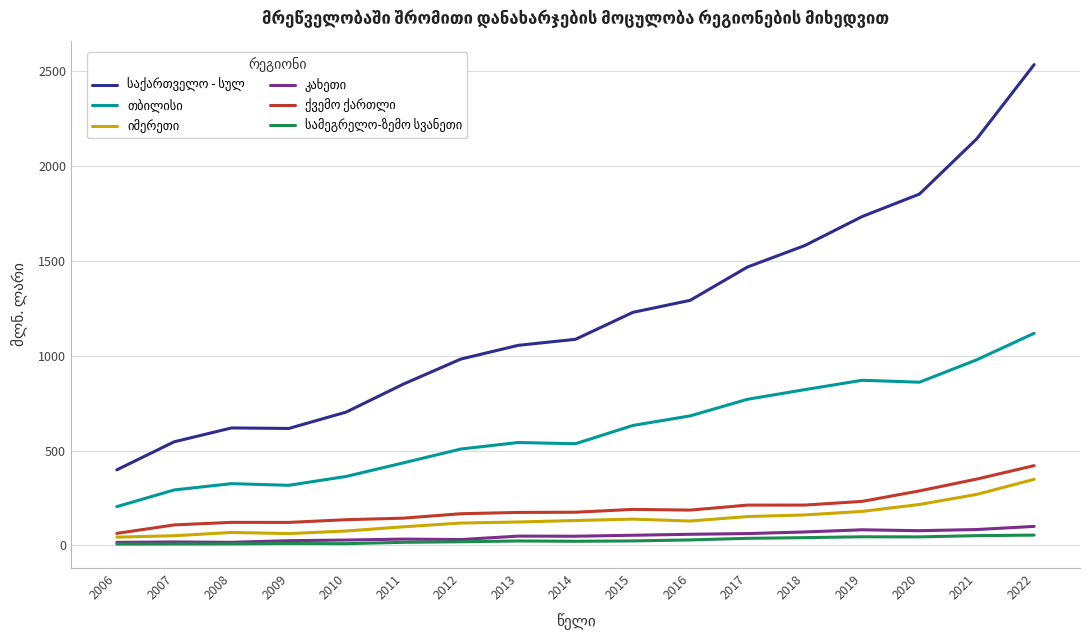

At which category does the chart reach its minimum across all series?

2006